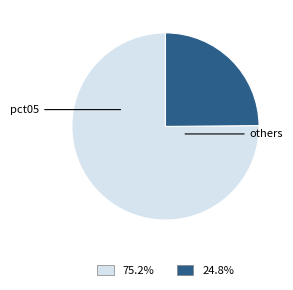

Approximately how many times larger is the value at 75.2% compared to 24.8%?

3.0